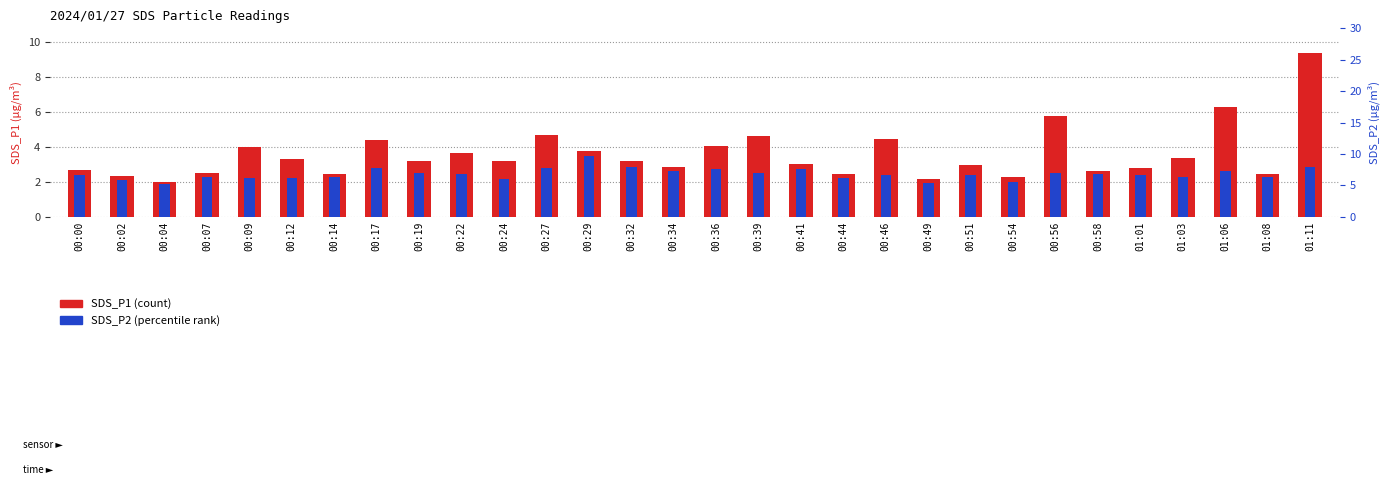

List the series in order of their peak value, lowest first.

SDS_P2, SDS_P1